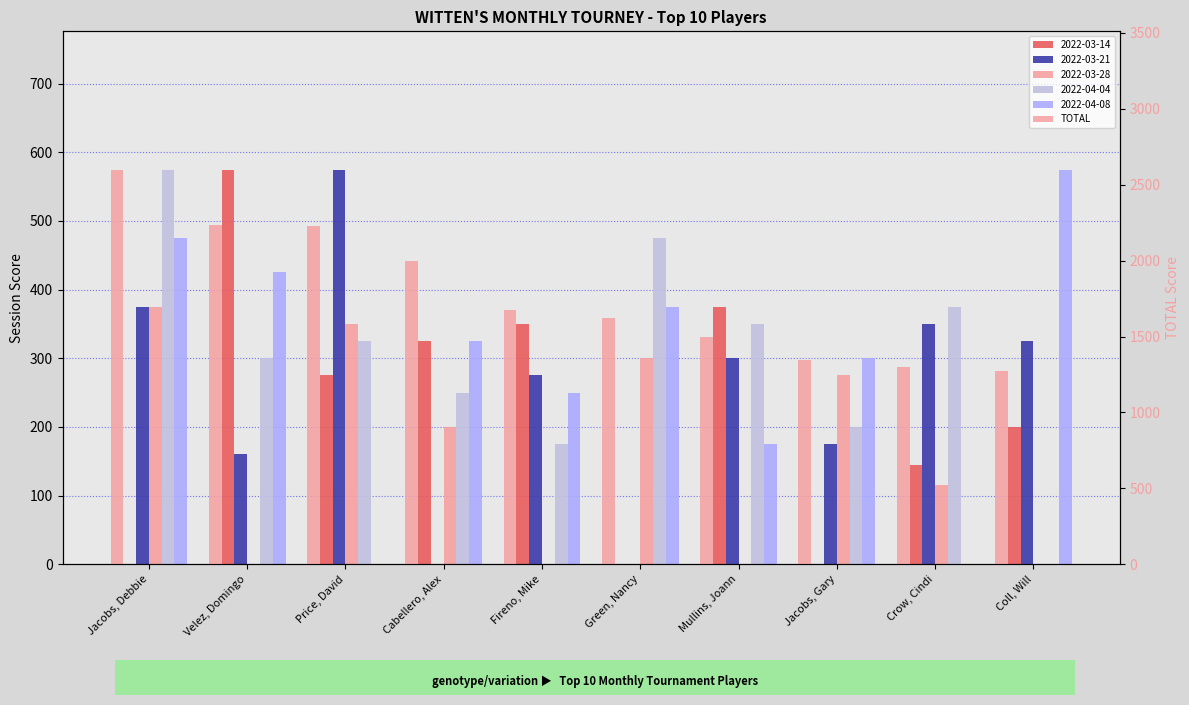

What is the greatest value displayed?

2600